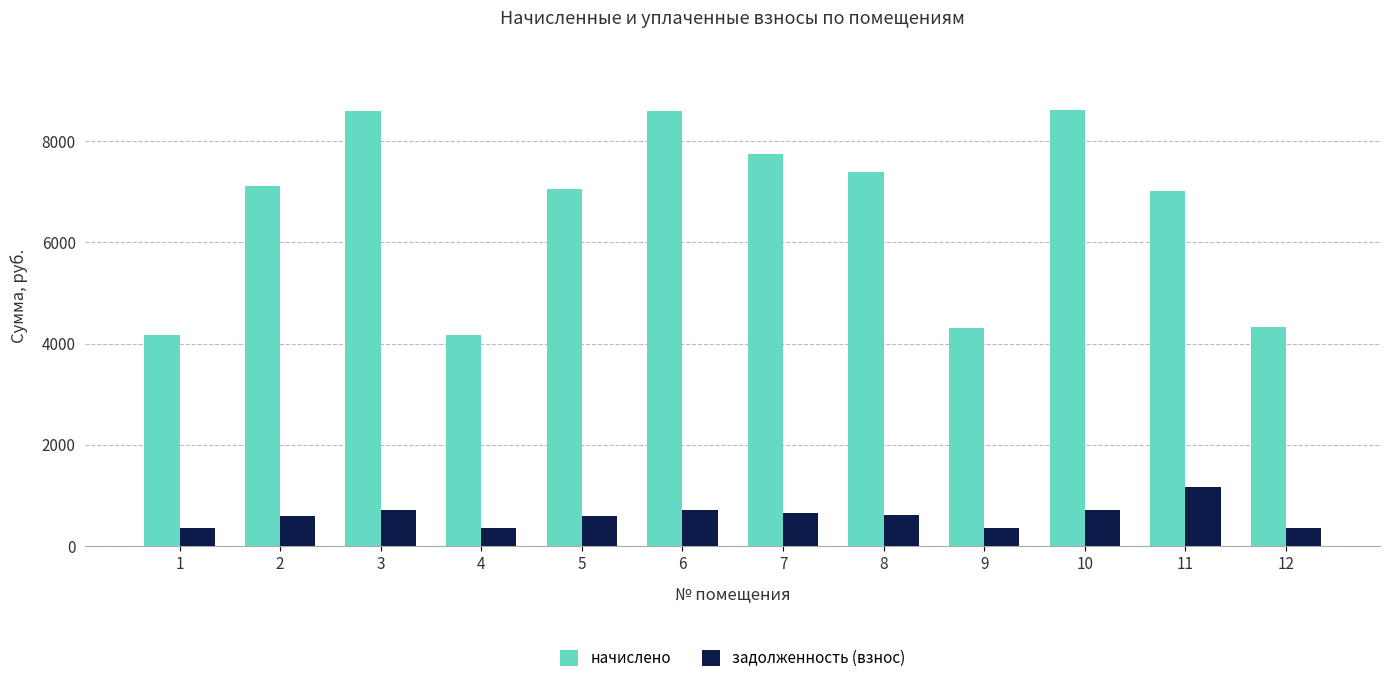

What is the maximum value shown in the chart?

8618.4